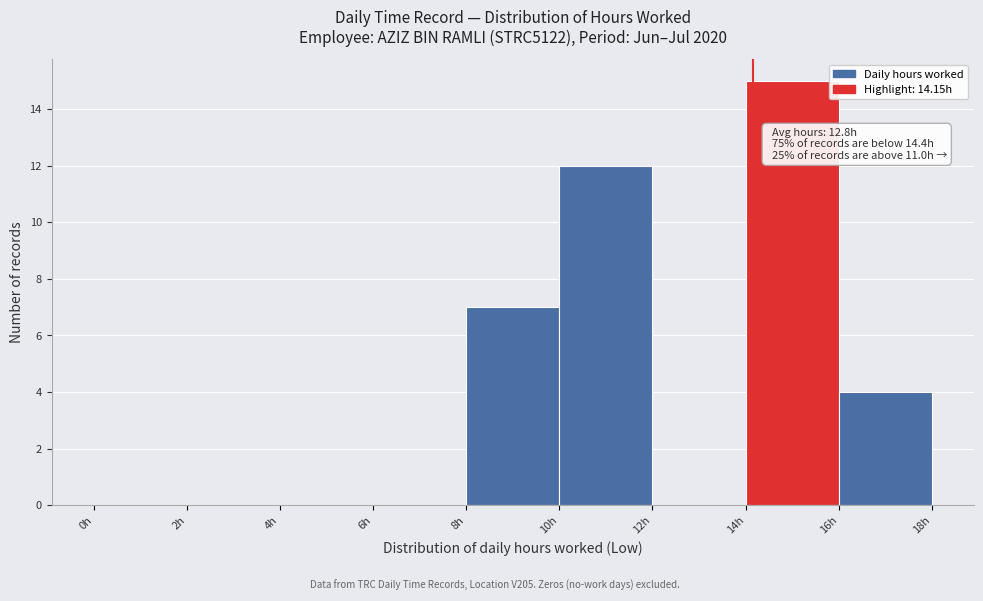

Over which range of the x-axis is the bar tallest?

14 to 16